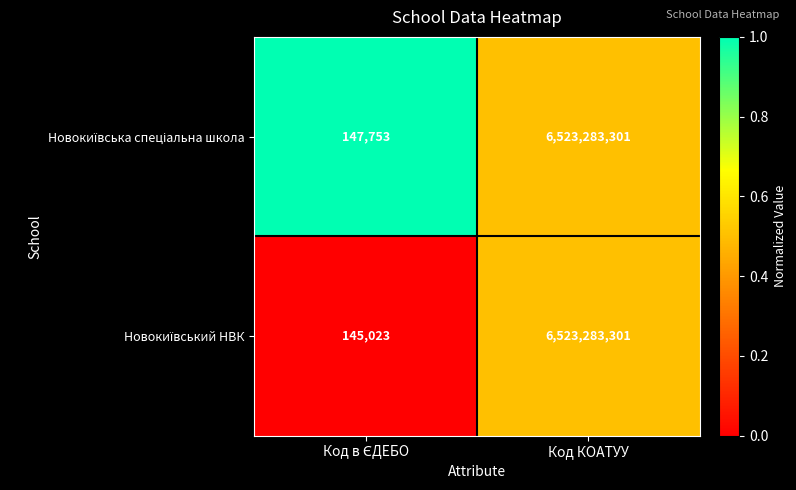

Which label corresponds to the largest value in the chart?

Код КОАТУУ